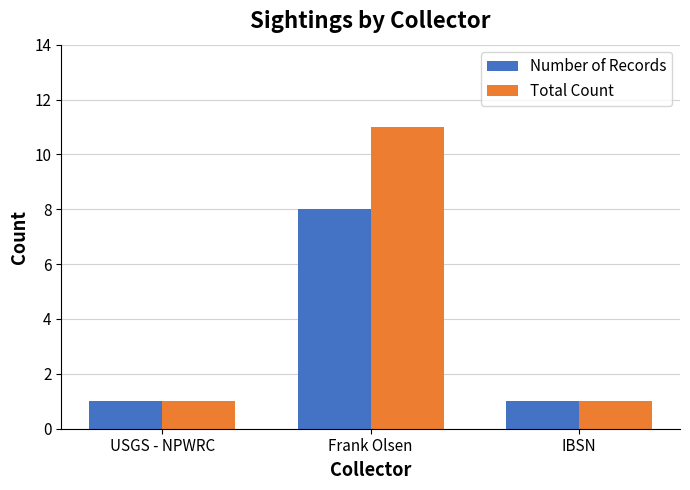

How many series are shown in this chart?

2